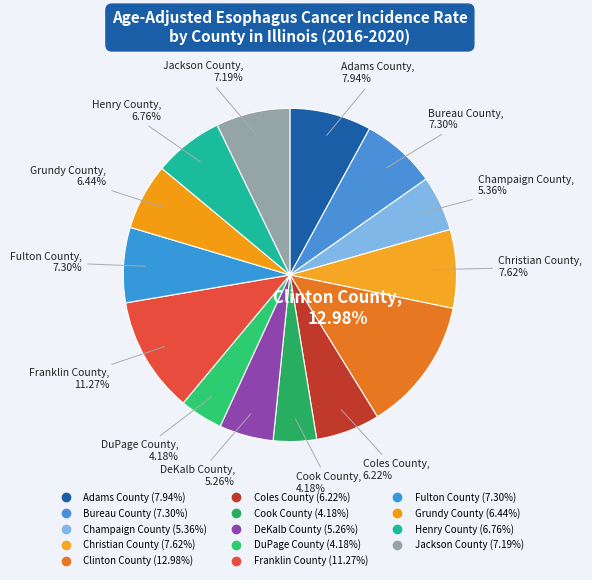

Count the number of slices in the pie.

14